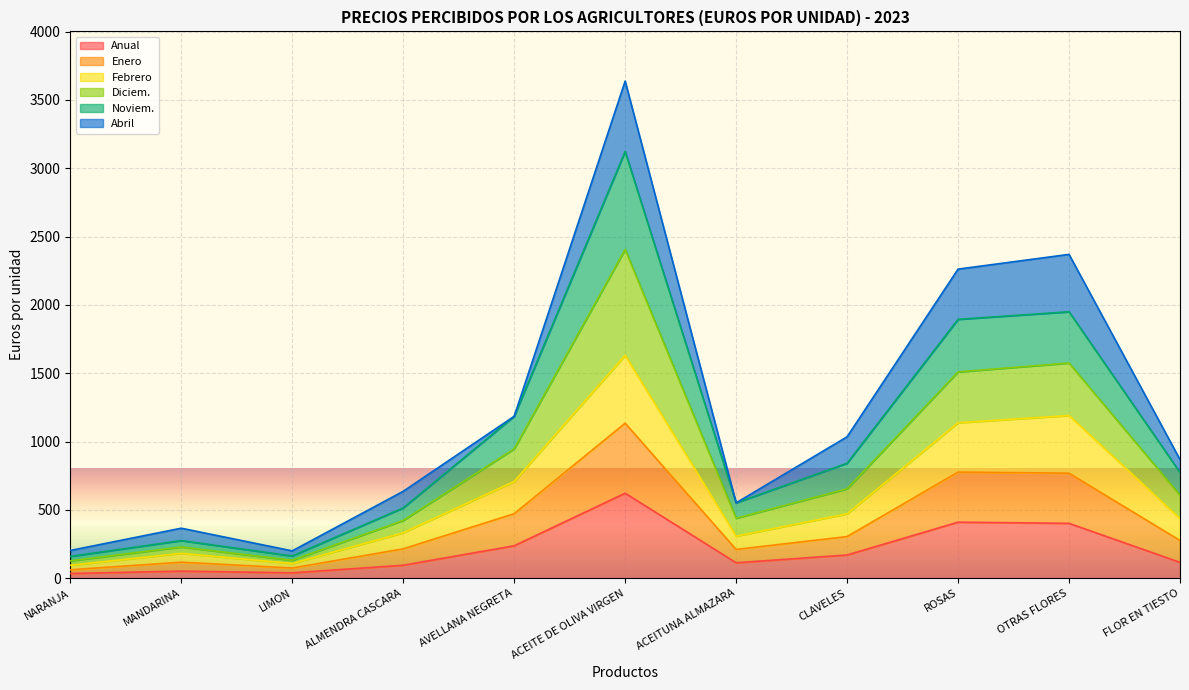

Between MANDARINA and ACEITE DE OLIVA VIRGEN, which is larger?

ACEITE DE OLIVA VIRGEN